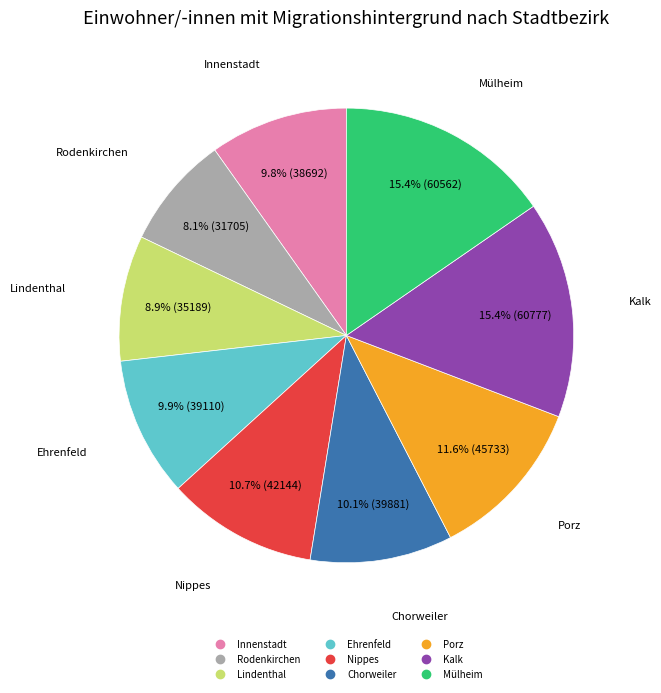

Which category has the smallest portion of the pie?

Rodenkirchen